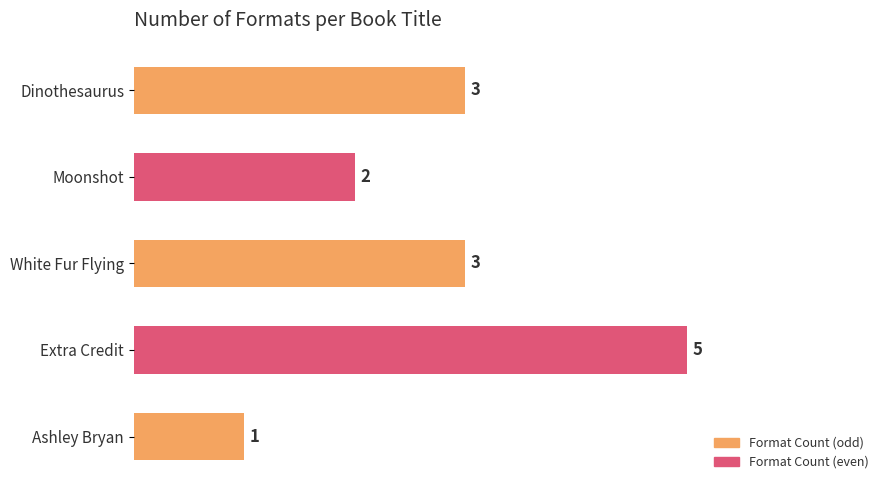

At which category does the chart reach its minimum across all series?

Ashley Bryan